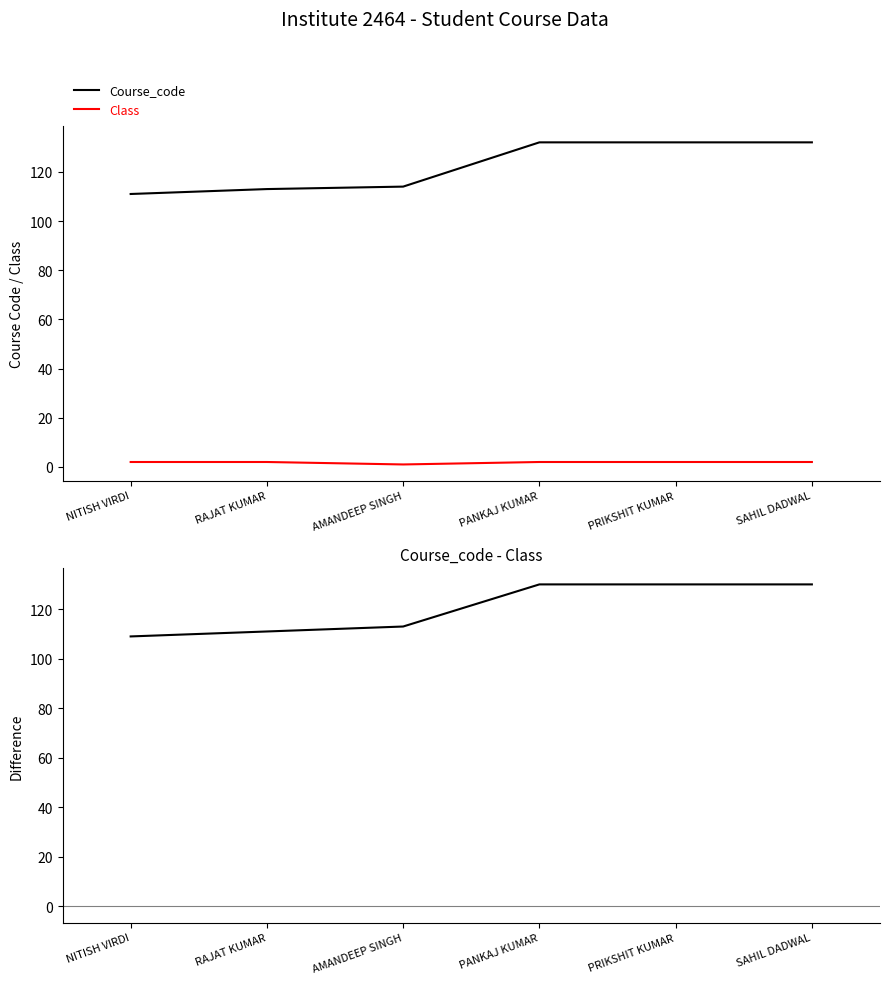

The Course_code series shows 132 at SAHIL DADWAL. True or false?

True